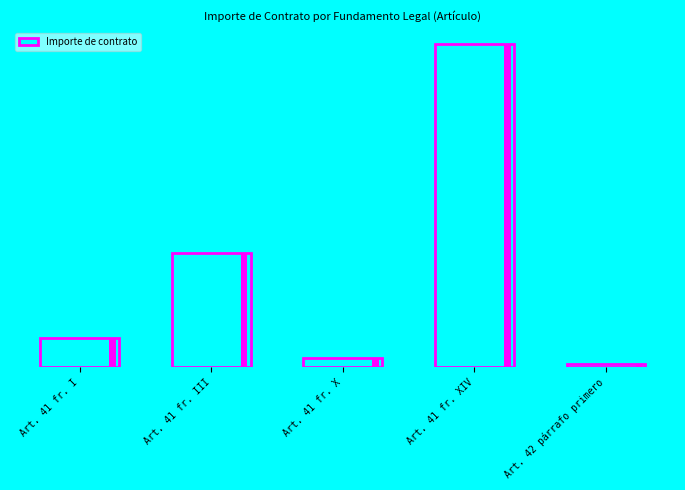

Read the value at Art. 41 fr. XIV.

3768757.1